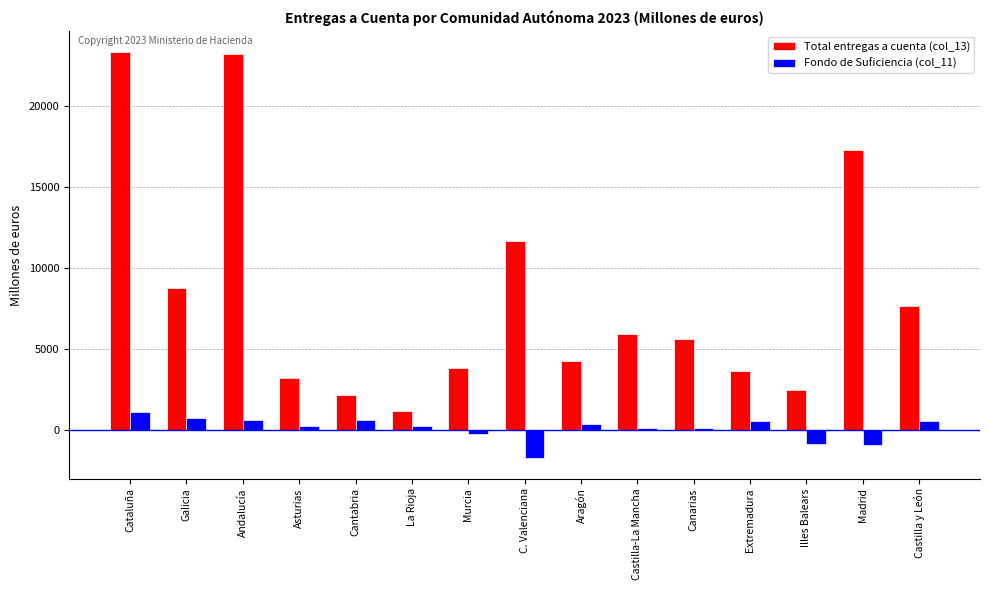

What is the total value across all series at Canarias?

5682.3